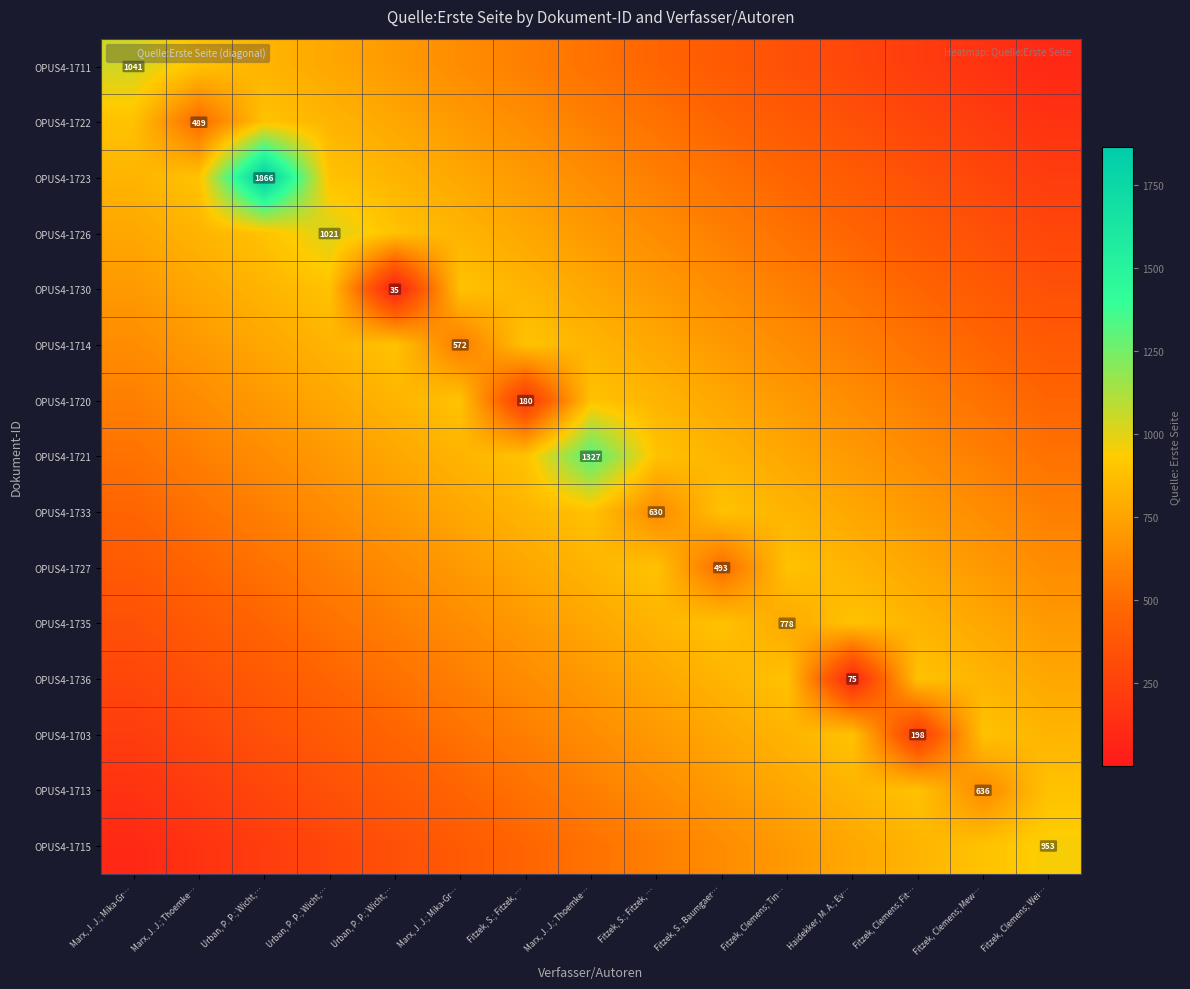

The value of OPUS4-1721 at Fitzek, Clemens; Tin… is 481.5. True or false?

False